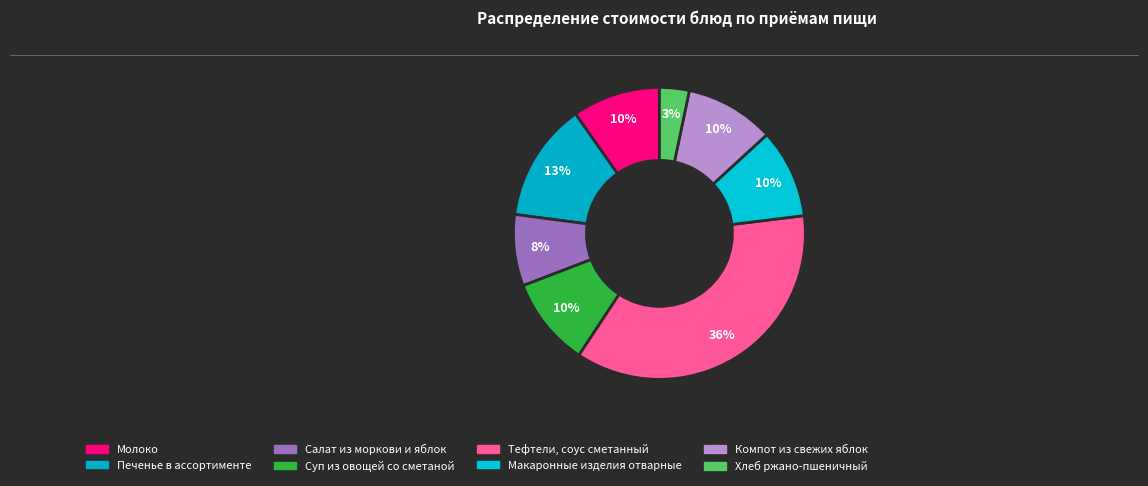

Is there a majority slice in this chart?

No